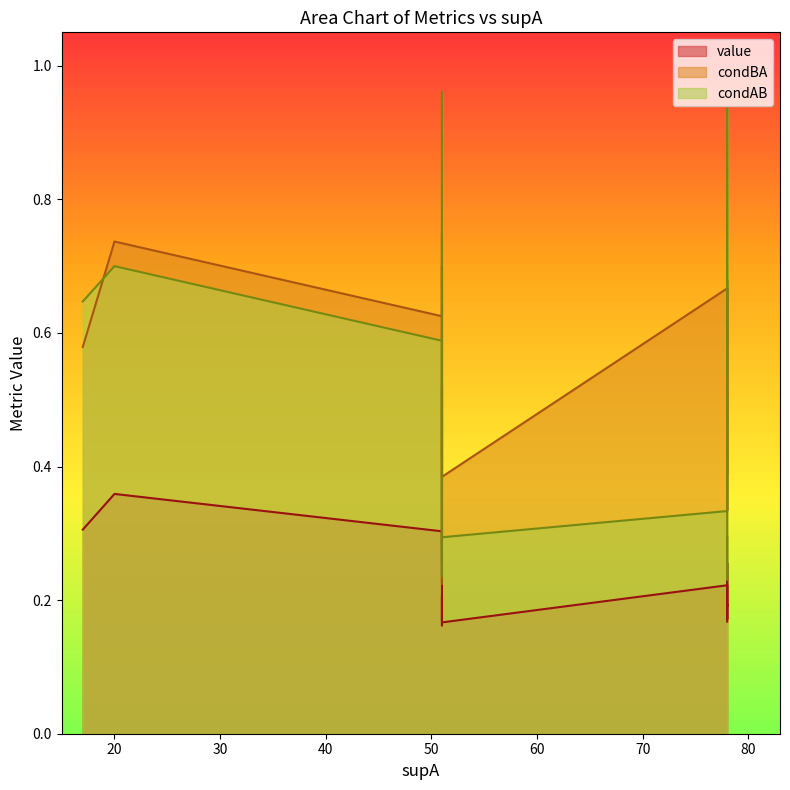

In condBA, how many points are lower than both neighbors (excluding endpoints)?

4